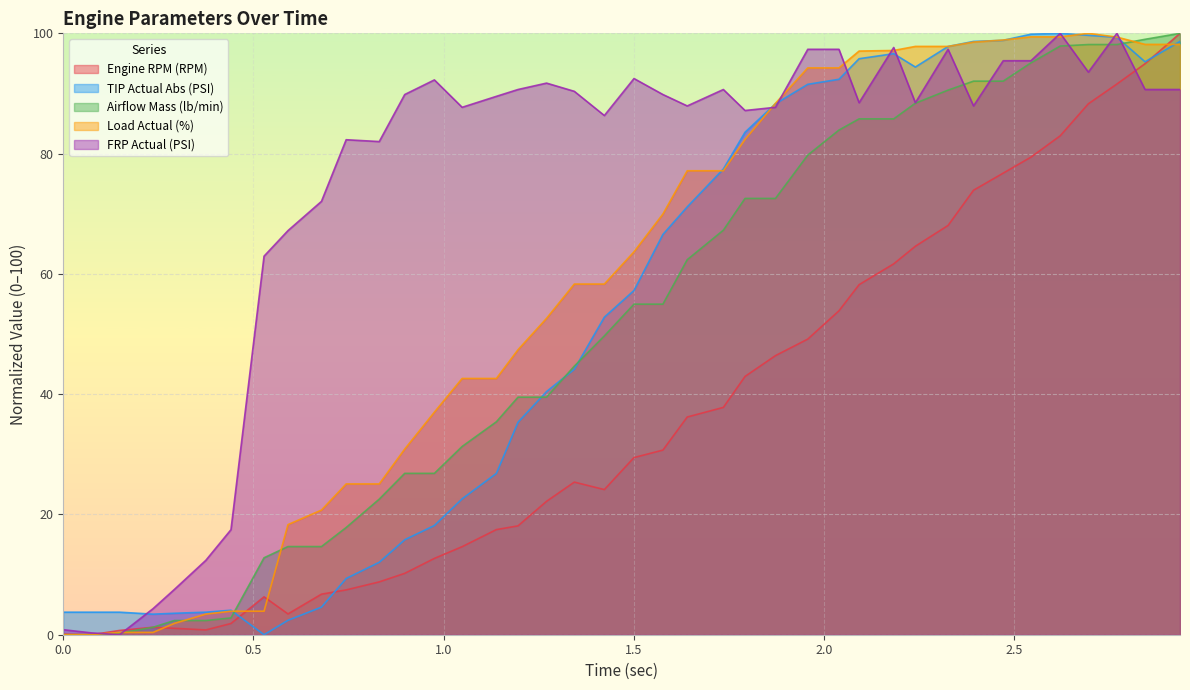

Which series has the largest total across all categories?

FRP Actual (PSI)